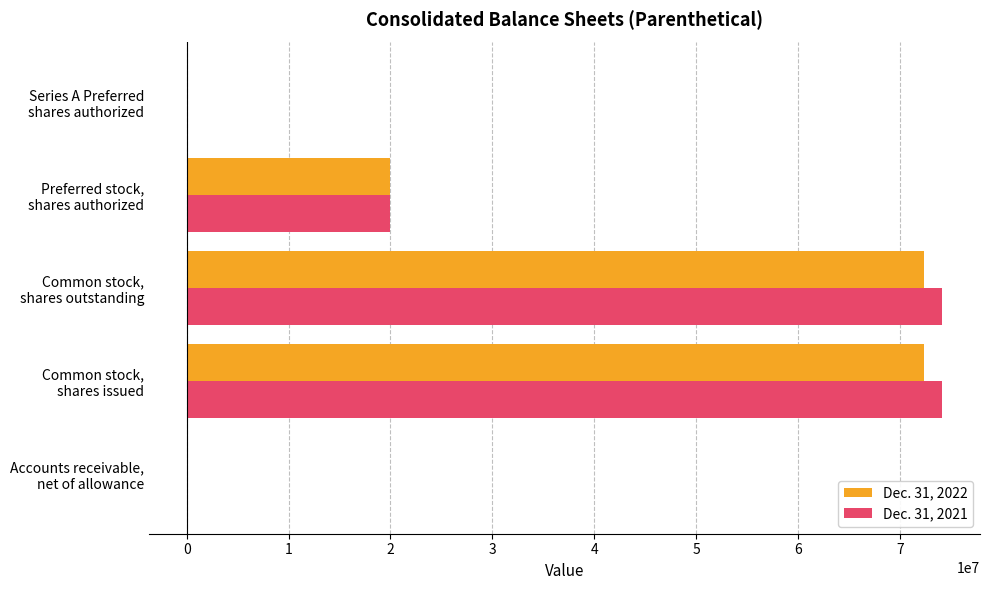

What is the maximum value shown in the chart?

74142183